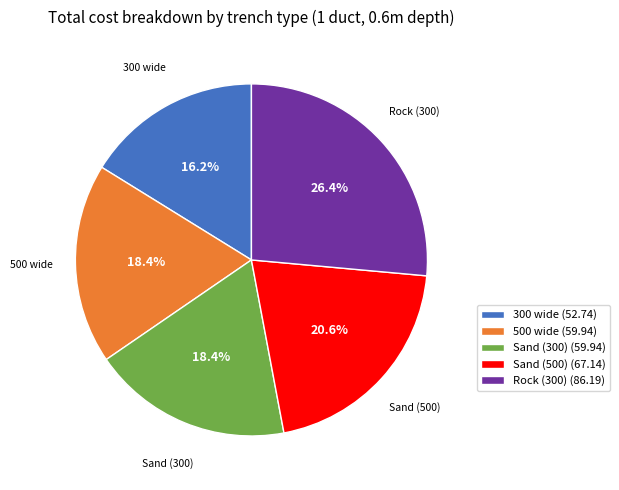

The Sand (300) slice represents 33% of the pie. True or false?

False